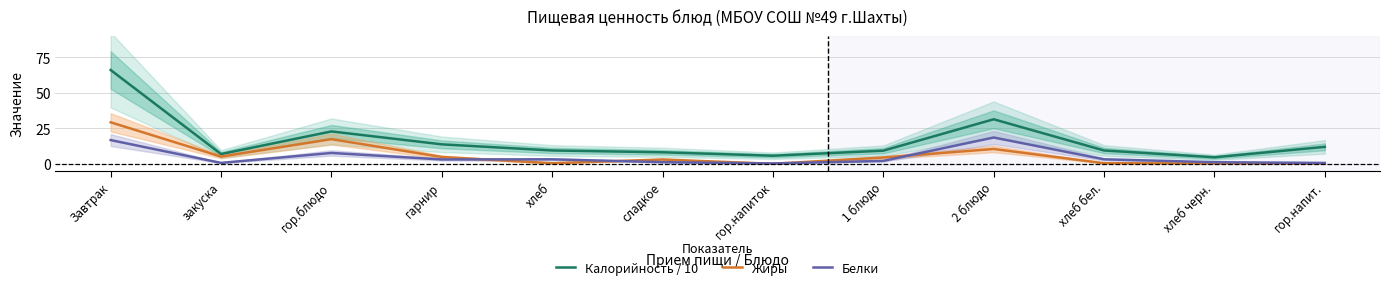

Rank the categories by Белки value from lowest to highest.

гор.напиток, гор.напит., закуска, хлеб черн., сладкое, 1 блюдо, гарнир, хлеб, хлеб бел., гор.блюдо, Завтрак, 2 блюдо